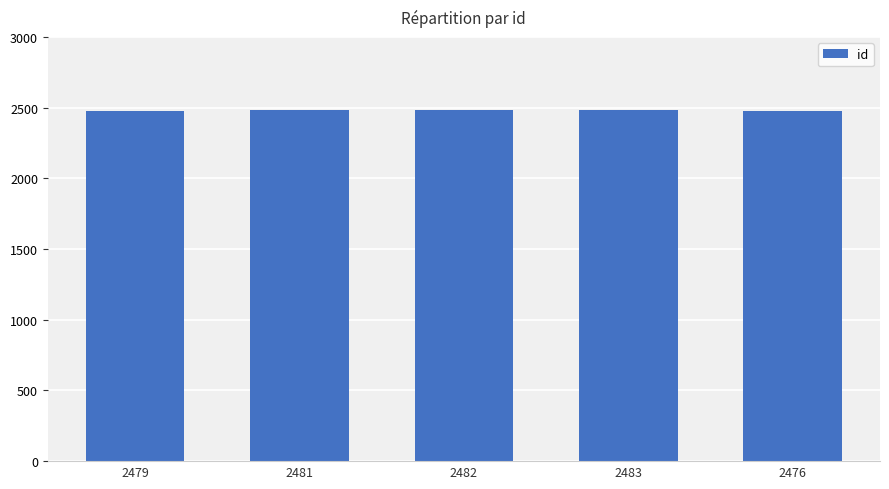

Are the bars grouped side by side (vs. stacked)?

No